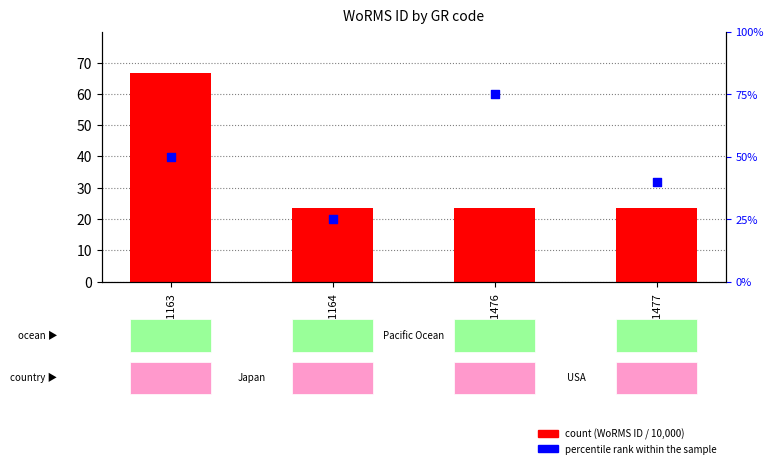

Which series contains the highest Y value?

percentile rank within the sample